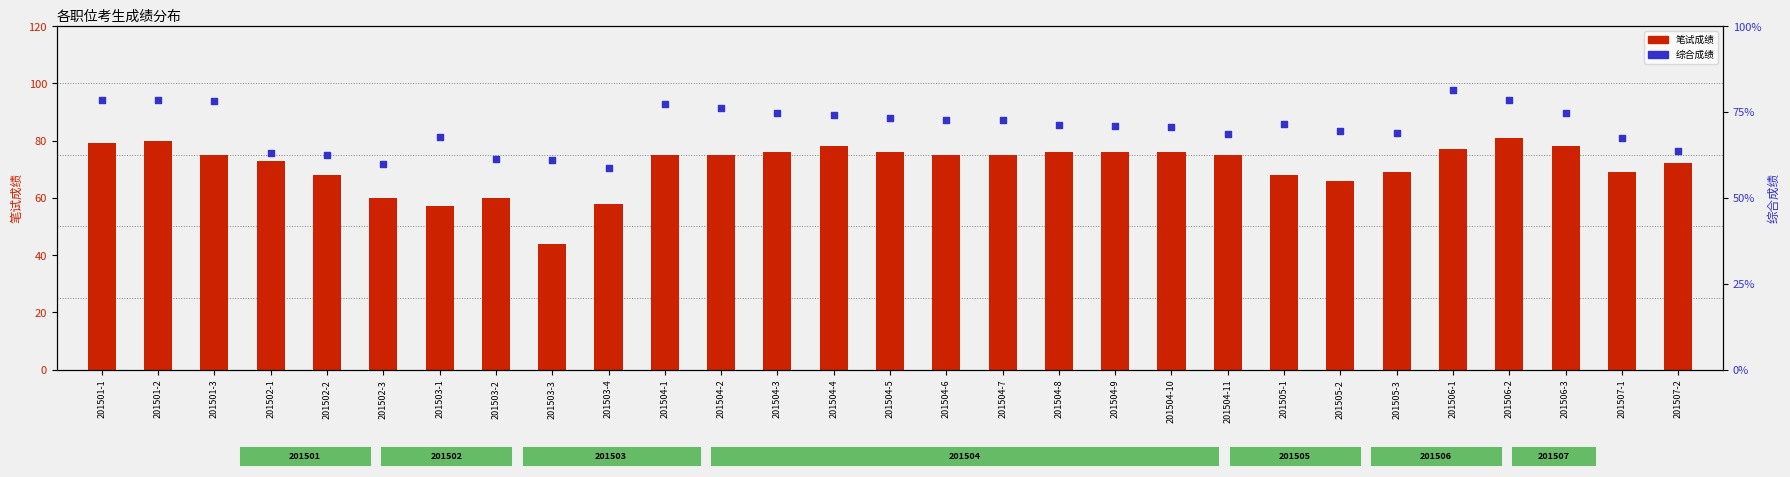

What are all the series names shown in the legend?

笔试成绩, 综合成绩